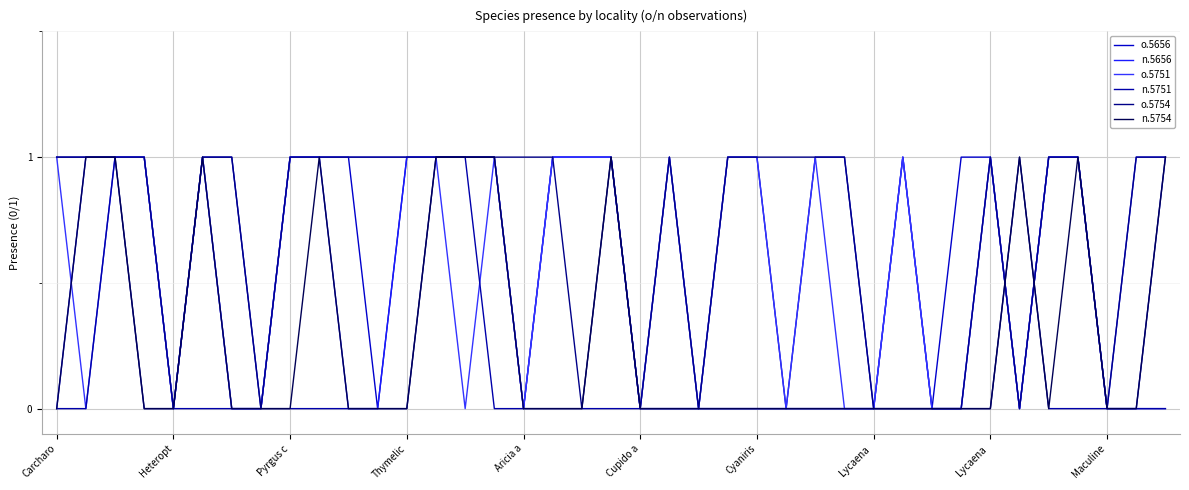

Count the n.5751 values in the range 0 to 1.

39